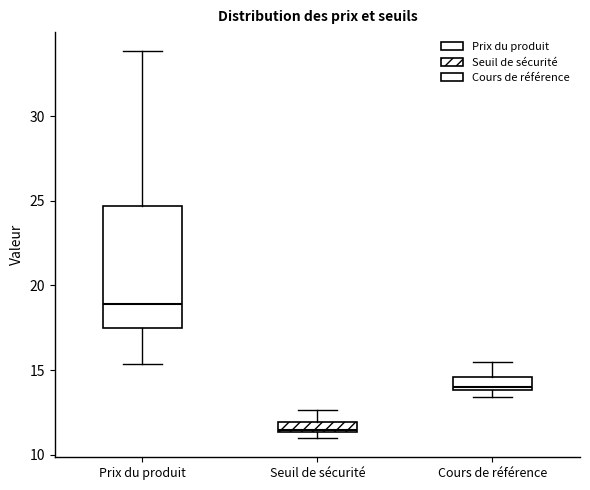

Which box is the tallest, from its lower edge to its upper edge?

Prix du produit